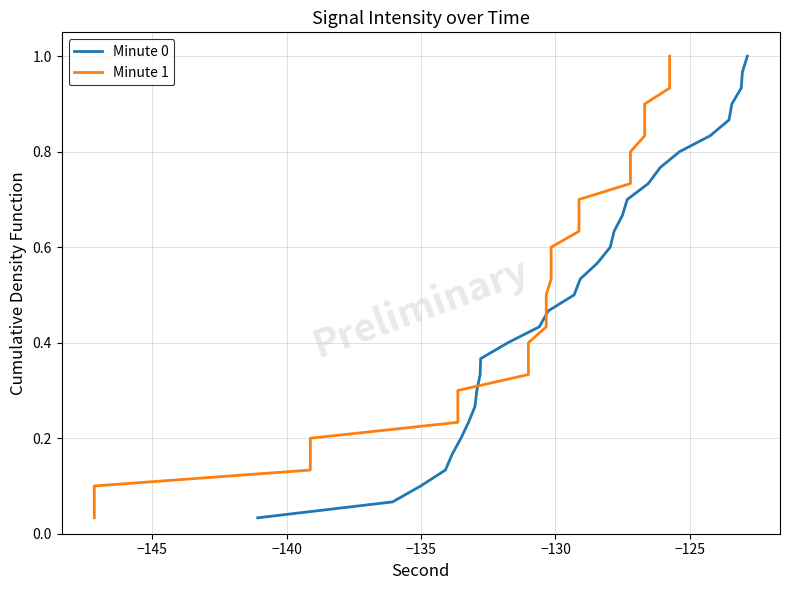

What are all the series names shown in the legend?

Minute 0, Minute 1